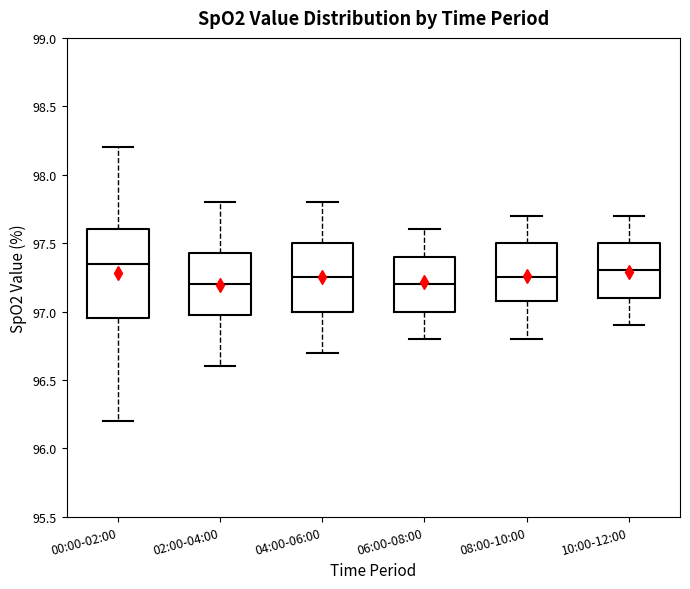

Reading left to right, read every box against the y-axis: the position of its median line, the range the box covers, and the ends of its whiskers. The values are not printed on the chart, so give them approximately, as read against the axis.

00:00-02:00: median 97.35, box 96.95 to 97.60, whiskers 96.20 to 98.20
02:00-04:00: median 97.20, box 97.00 to 97.45, whiskers 96.60 to 97.80
04:00-06:00: median 97.25, box 97.00 to 97.50, whiskers 96.70 to 97.80
06:00-08:00: median 97.20, box 97.00 to 97.40, whiskers 96.80 to 97.60
08:00-10:00: median 97.25, box 97.10 to 97.50, whiskers 96.80 to 97.70
10:00-12:00: median 97.30, box 97.10 to 97.50, whiskers 96.90 to 97.70